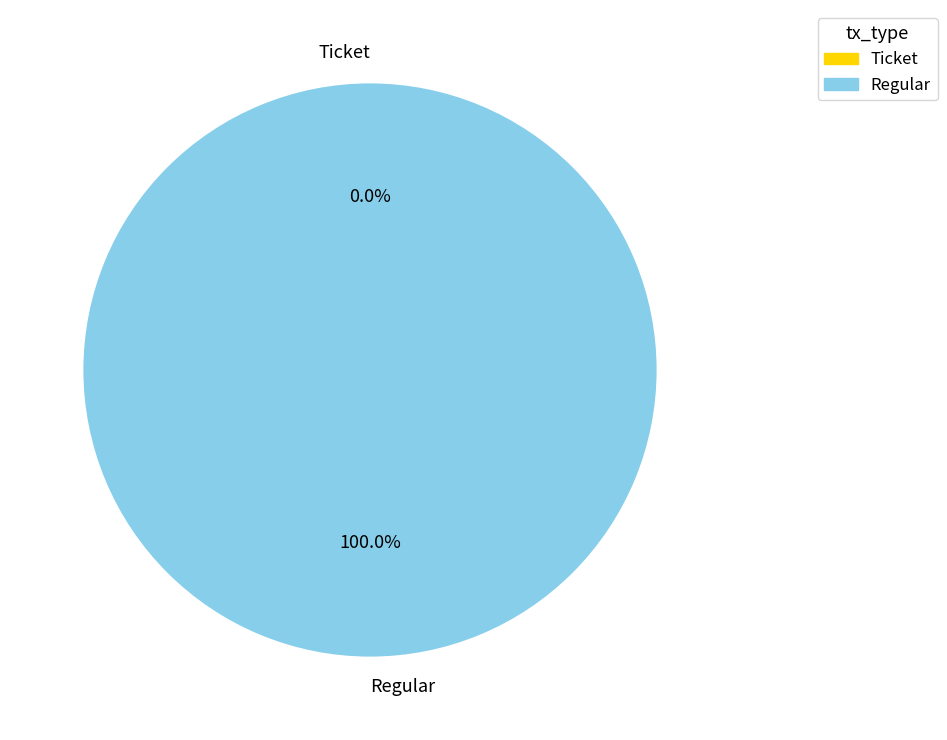

How many slices are in this pie chart?

2